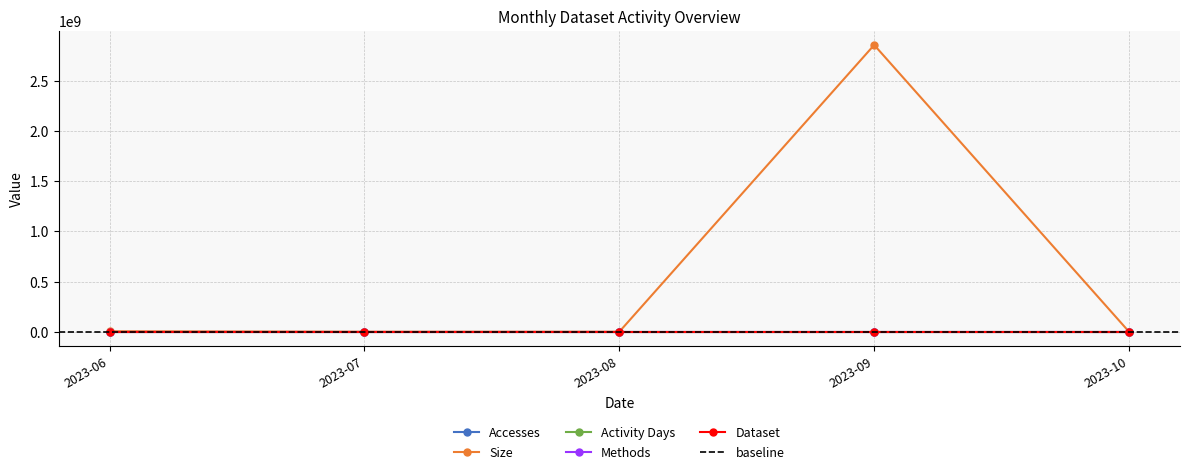

What is the highest value of the Dataset series?

1